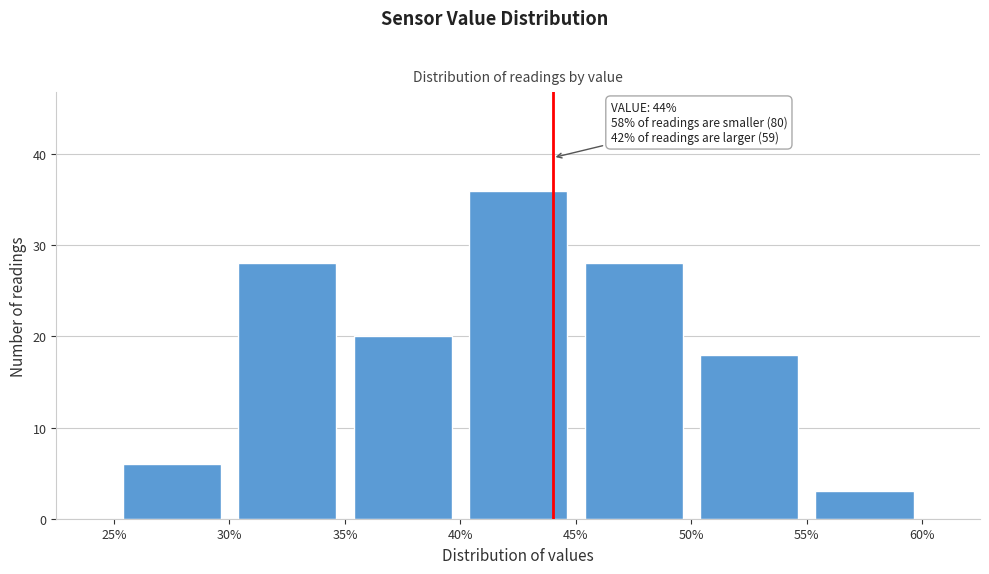

Over which range of the x-axis is the bar tallest?

40% to 45%